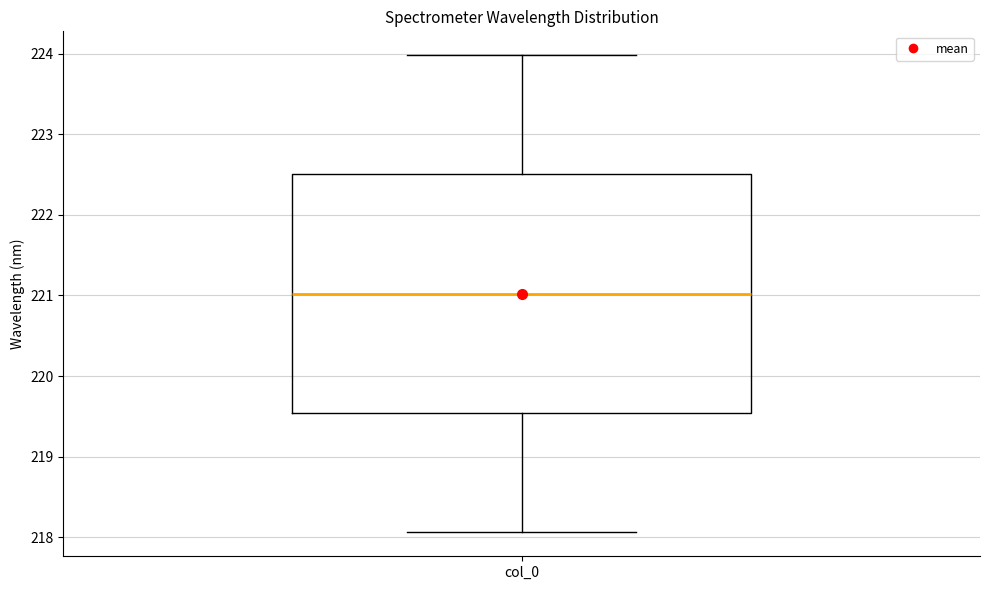

Read this box plot against the y-axis: the position of the median line, the range covered by the box, and the ends of both whiskers. The values are not printed on the chart, so give them approximately, as read against the axis.

median 221.0, box 219.5 to 222.5, whiskers 218.1 to 224.0